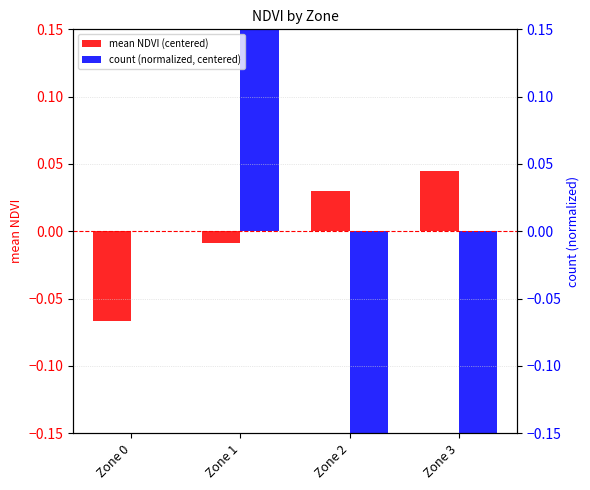

Rank the categories by mean NDVI (centered) value from lowest to highest.

Zone 0, Zone 1, Zone 2, Zone 3